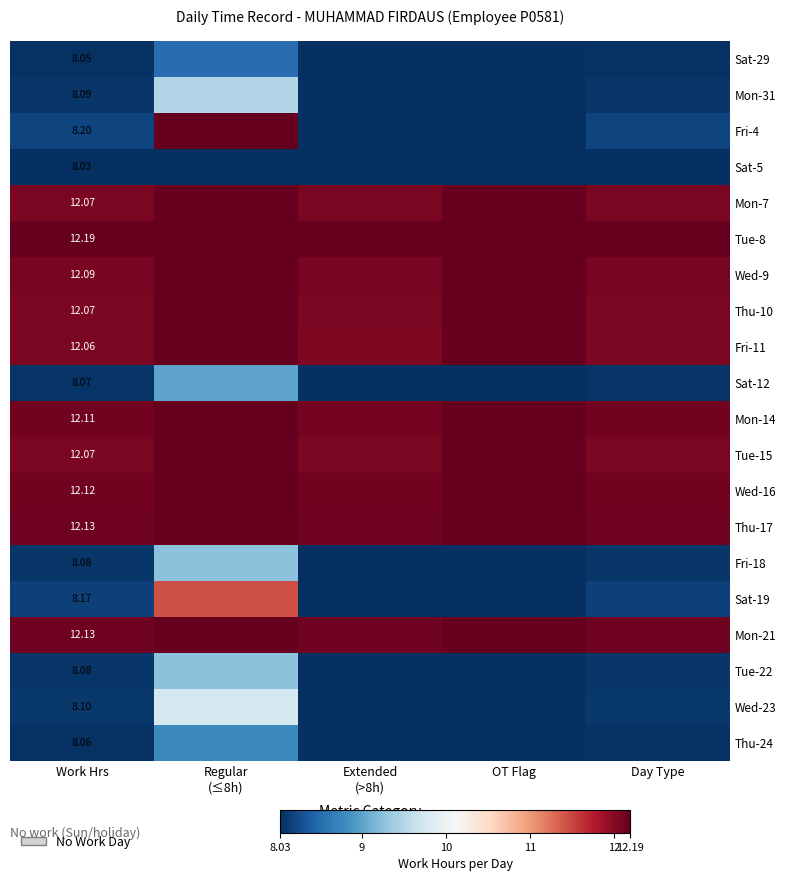

How many data points does each series have?

5